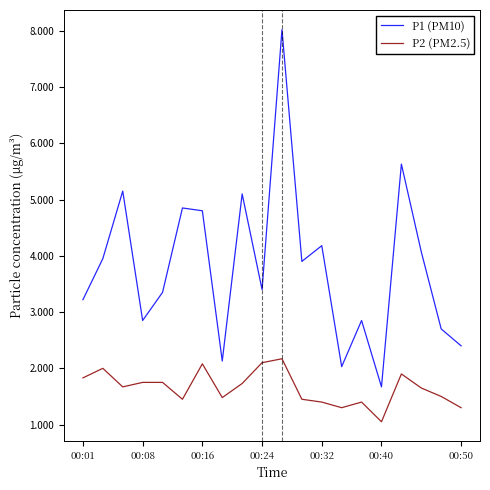

What is the maximum value shown in the chart?

8.0